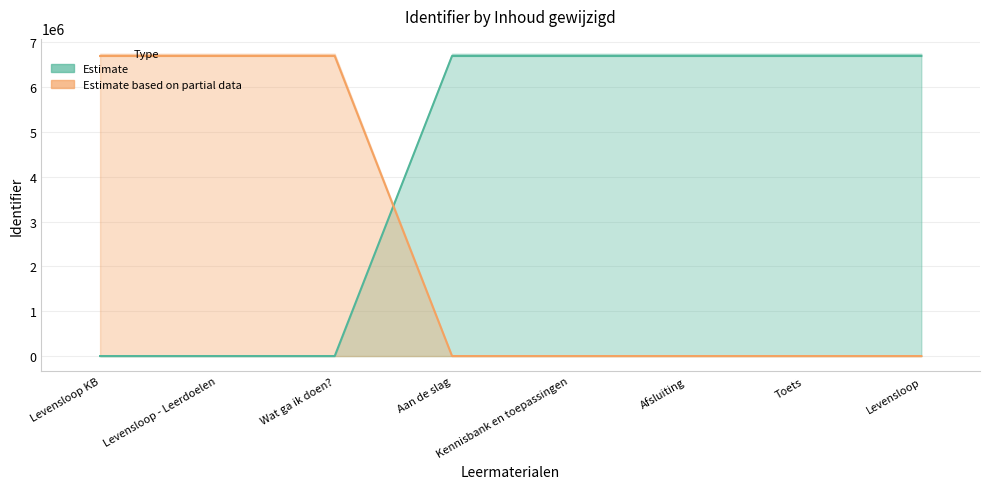

How many intersections are there between Estimate and Estimate based on partial data?

1